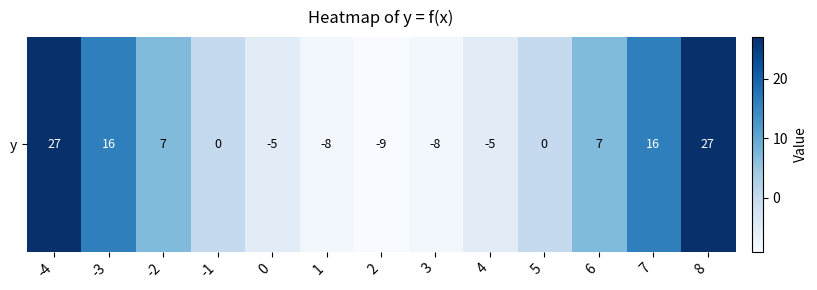

Which has a higher value, -1 or -2?

-2